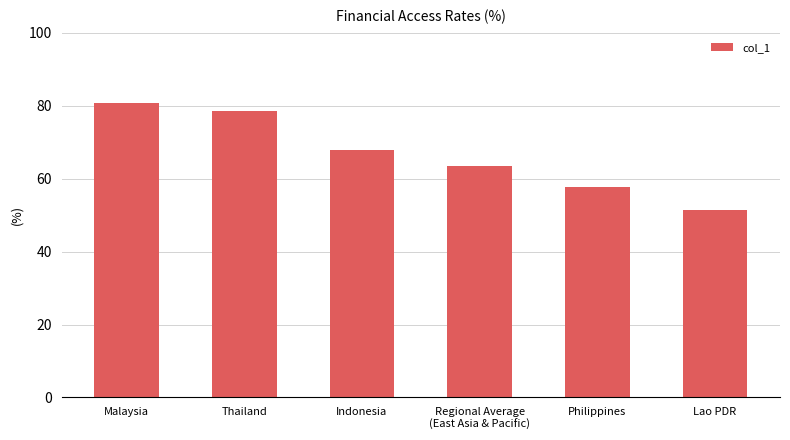

What is the greatest value displayed?

80.6